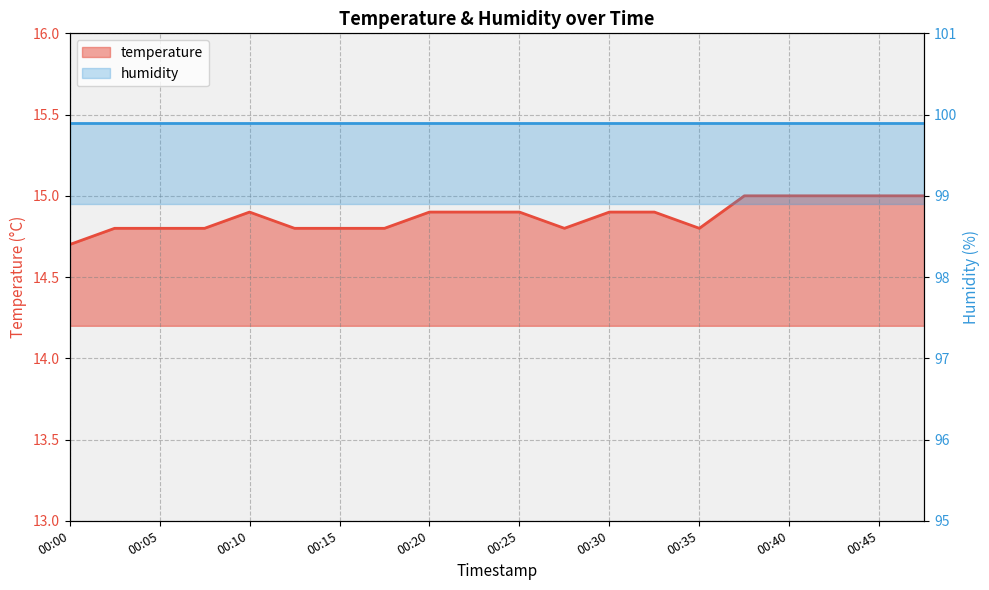

What is the sum of all values?

297.5